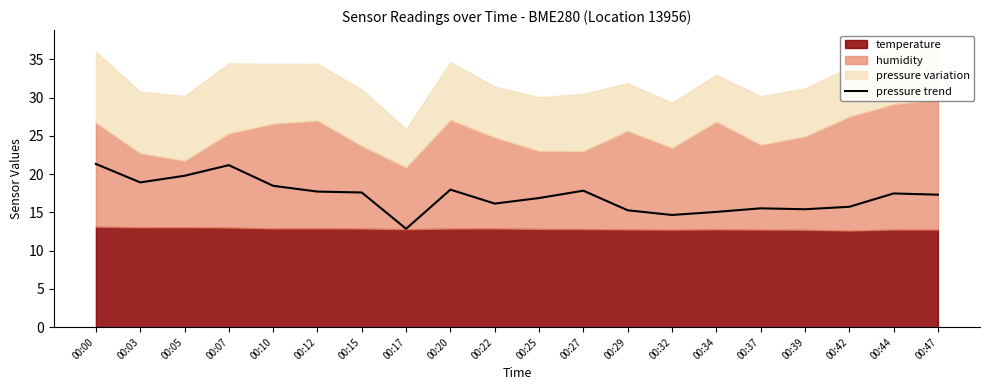

Rank the categories by value from highest to lowest.

00:00, 00:07, 00:05, 00:03, 00:10, 00:20, 00:27, 00:12, 00:15, 00:44, 00:47, 00:25, 00:22, 00:42, 00:37, 00:39, 00:29, 00:34, 00:32, 00:17